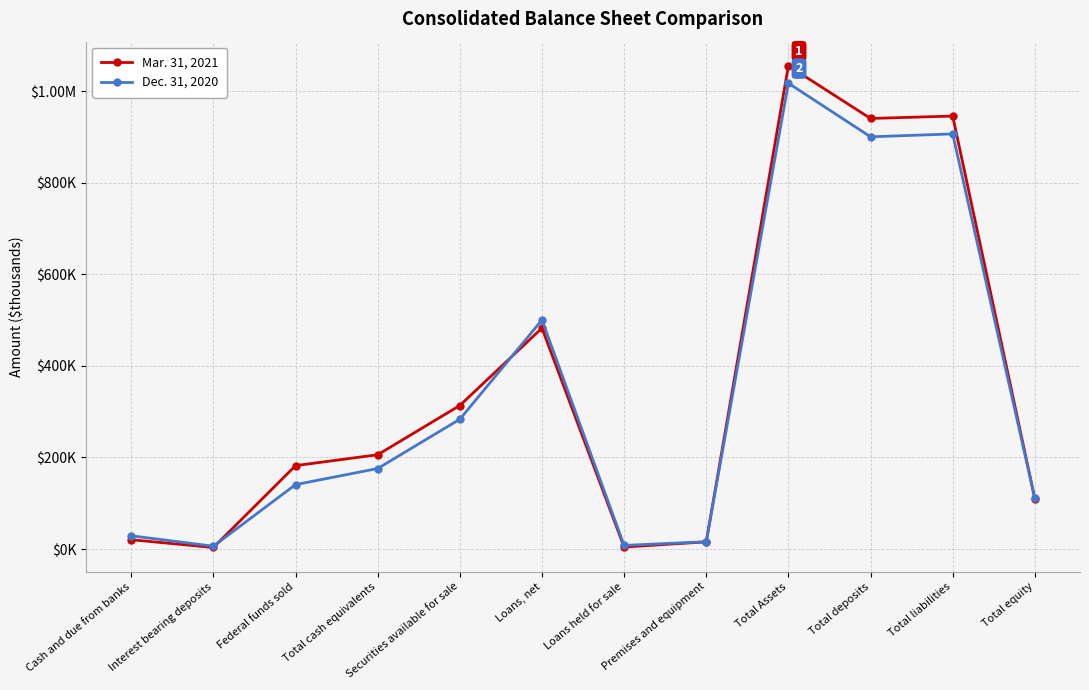

What are all the series names shown in the legend?

Mar. 31, 2021, Dec. 31, 2020